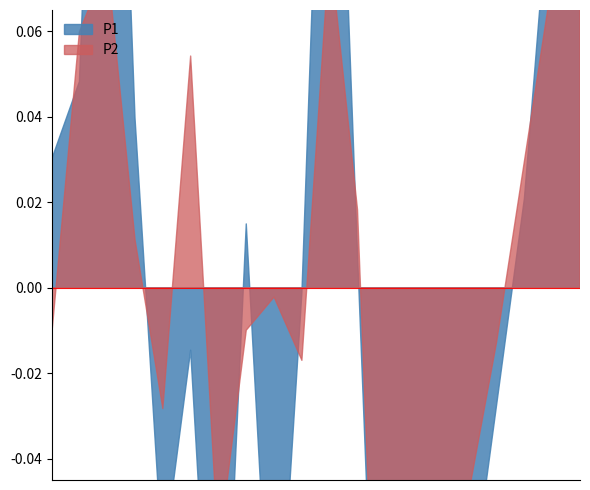

What is the maximum value shown in the chart?

22.6